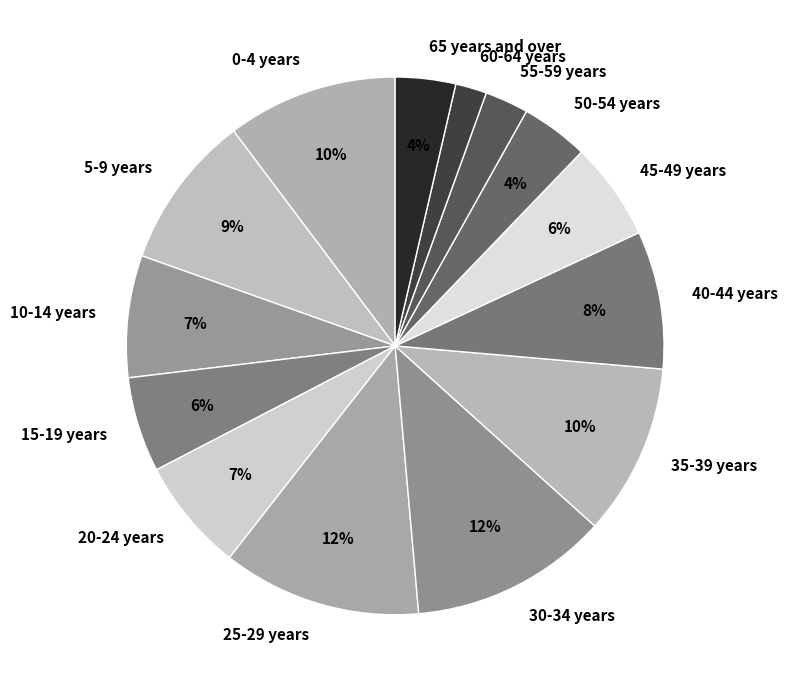

Does 45-49 years account for over 50% of the chart?

No